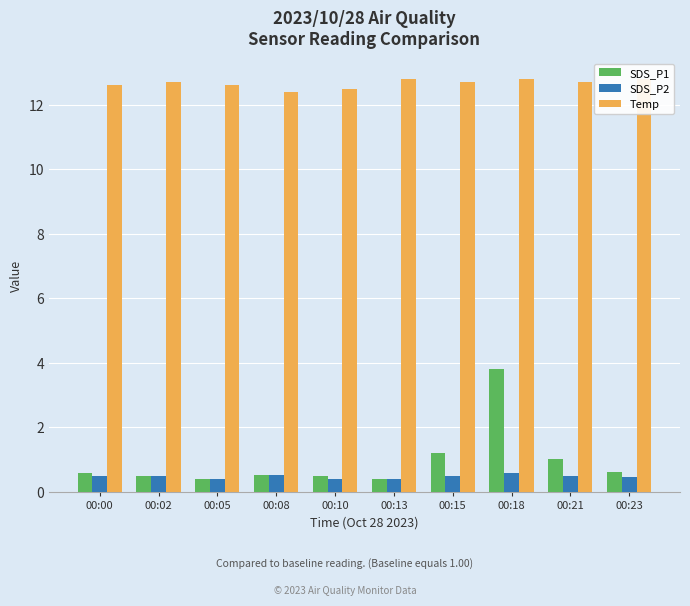

The value of SDS_P2 at 00:23 is 0.3. True or false?

False